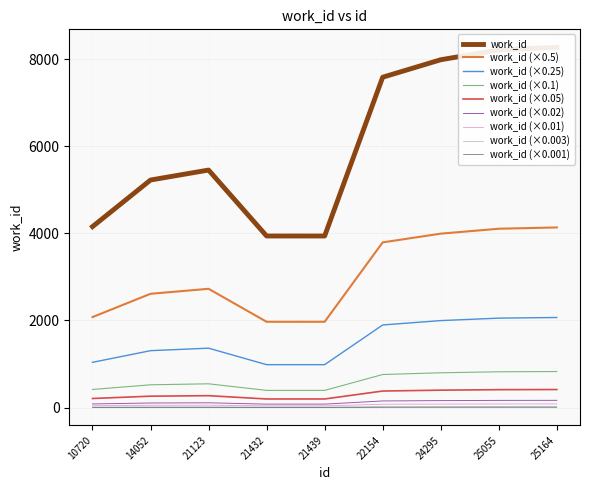

What is the smallest value displayed?

393.8